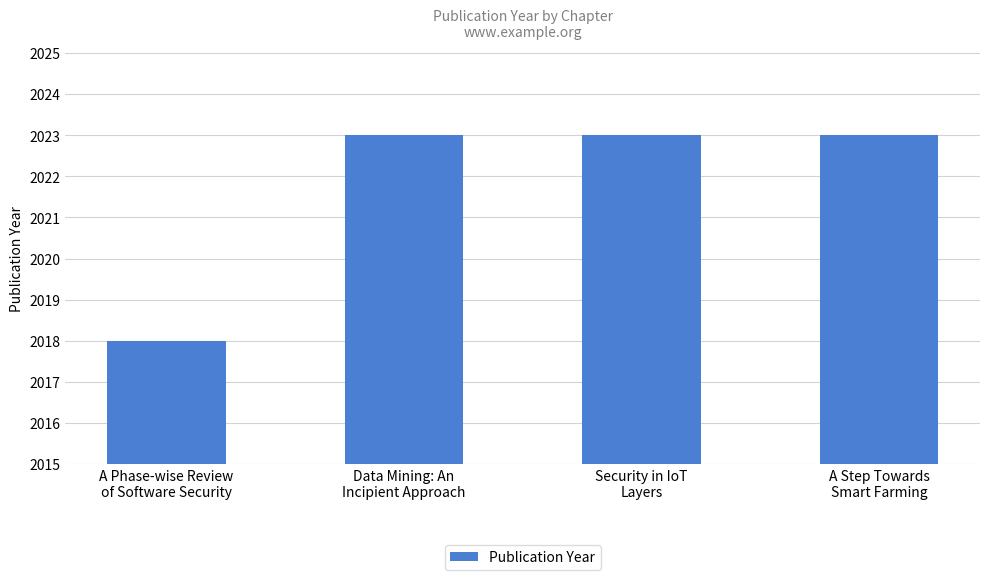

Which has a higher value, A Step Towards
Smart Farming or A Phase-wise Review
of Software Security?

A Step Towards
Smart Farming